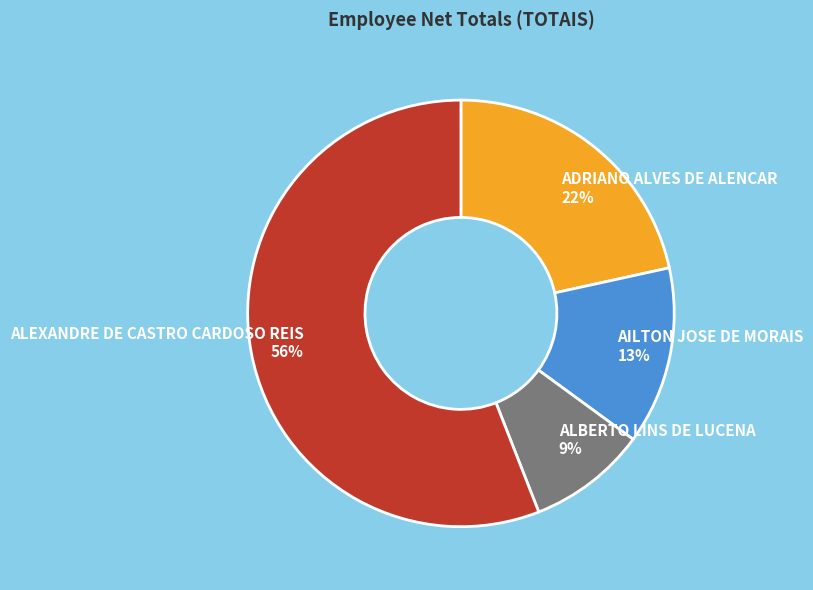

Which has a higher value, ADRIANO ALVES DE ALENCAR or AILTON JOSE DE MORAIS?

ADRIANO ALVES DE ALENCAR